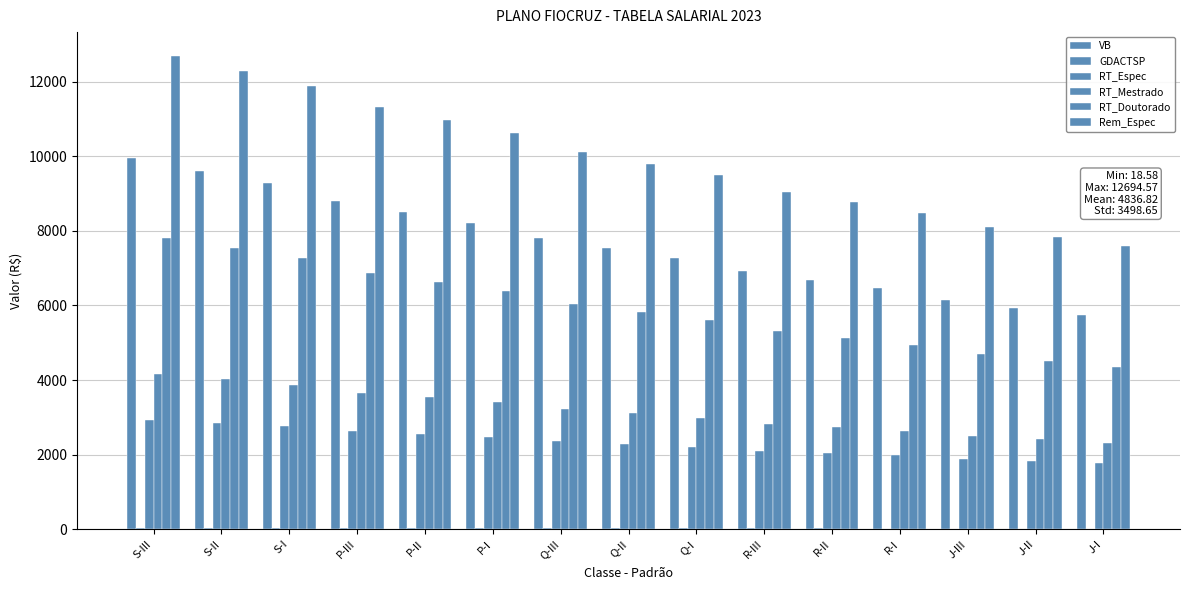

How many series are shown in this chart?

6